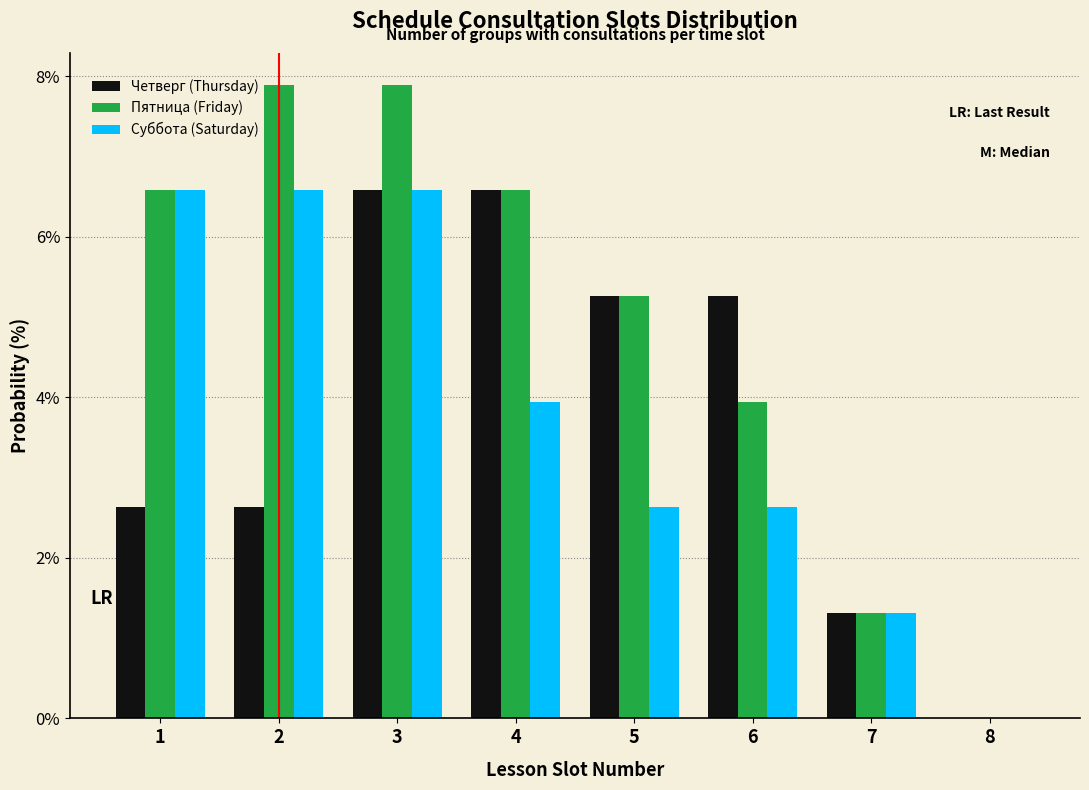

Reading left to right, transcribe all the data shown in this chart.

Четверг (Thursday): 1=2.6	2=2.6	3=6.6	4=6.6	5=5.3	6=5.3	7=1.3	8=0.0
Пятница (Friday): 1=6.6	2=7.9	3=7.9	4=6.6	5=5.3	6=3.9	7=1.3	8=0.0
Суббота (Saturday): 1=6.6	2=6.6	3=6.6	4=3.9	5=2.6	6=2.6	7=1.3	8=0.0